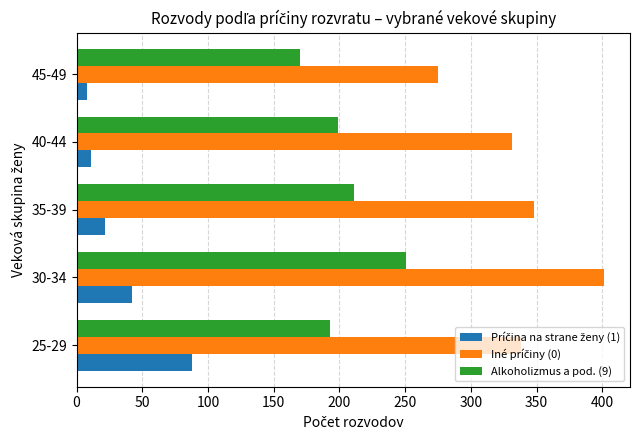

The value of Alkoholizmus a pod. (9) at 25-29 is 193. True or false?

True